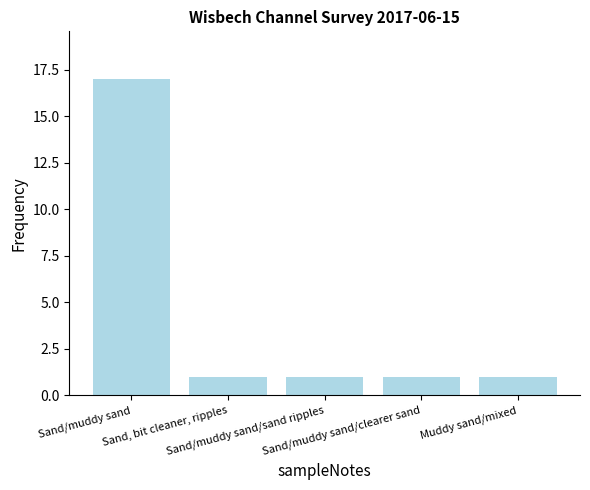

Is it true that the value at Sand/muddy sand/clearer sand is 1?

True